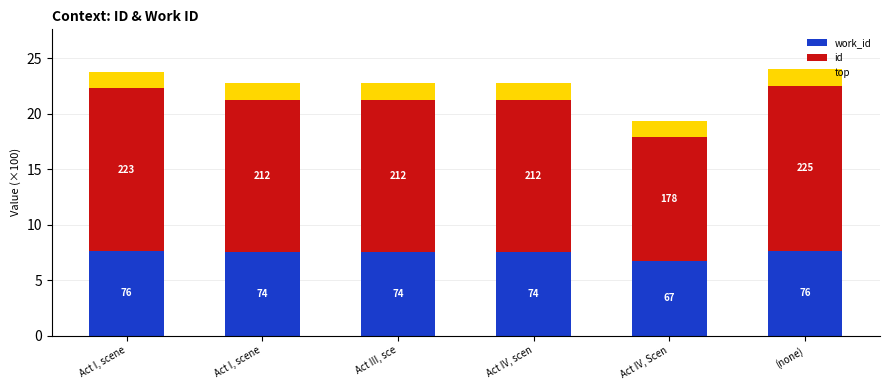

How many bars are there in total?

6